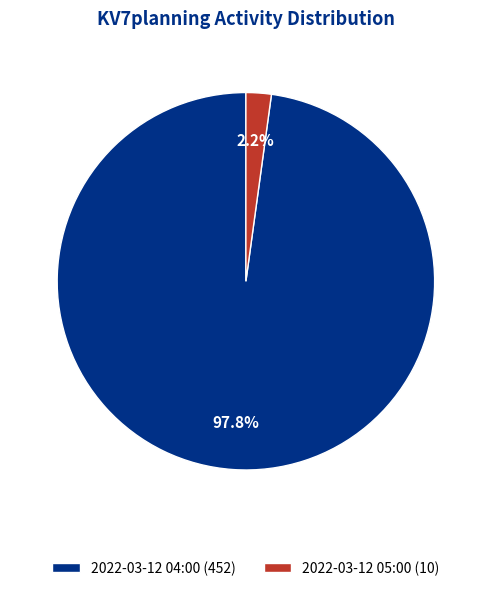

How many segments does this pie chart have?

2